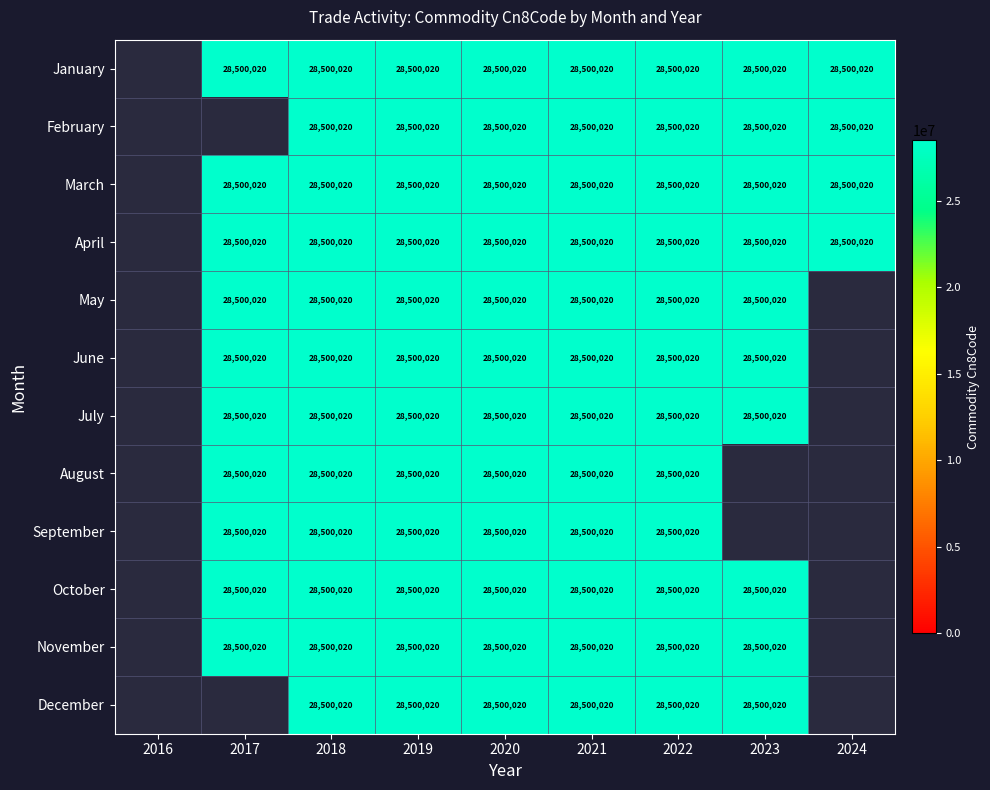

What is the approximate value of May at 2021?

28500020.0